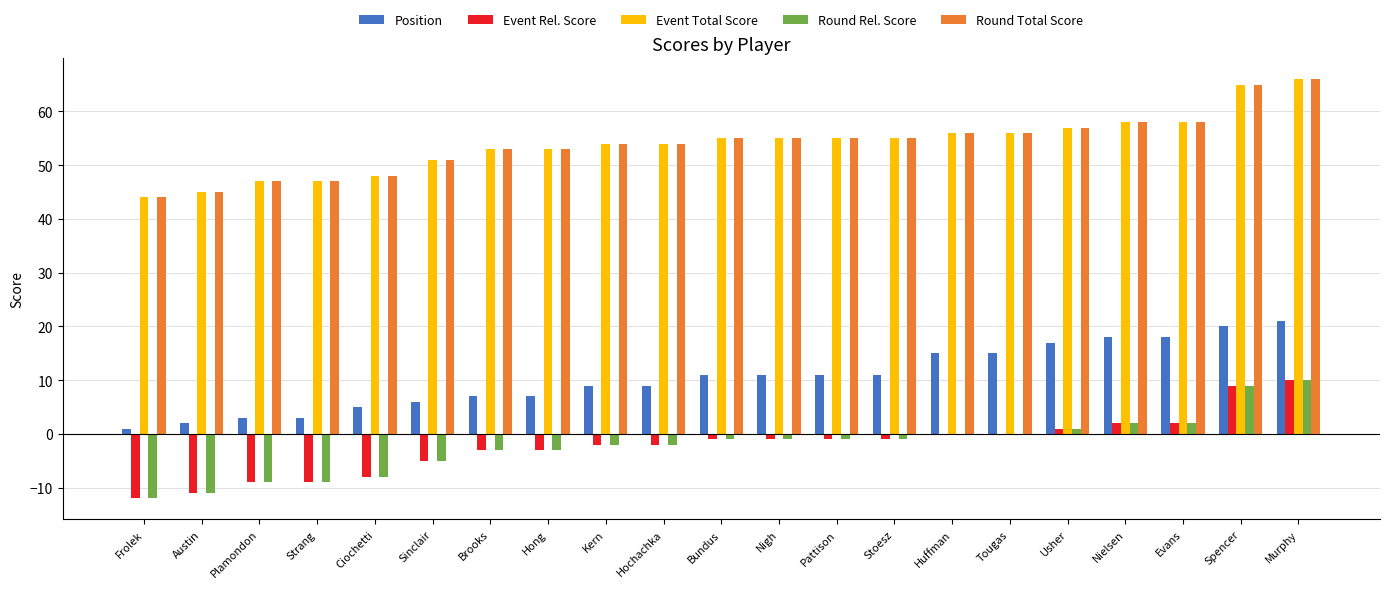

Which series changed the most between Kern and Tougas?

Position